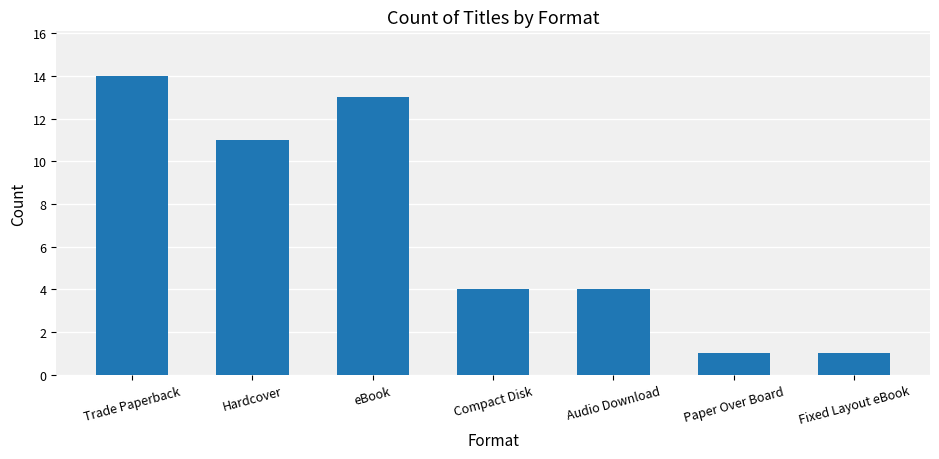

What is the value of the 1st bar from the left?

14